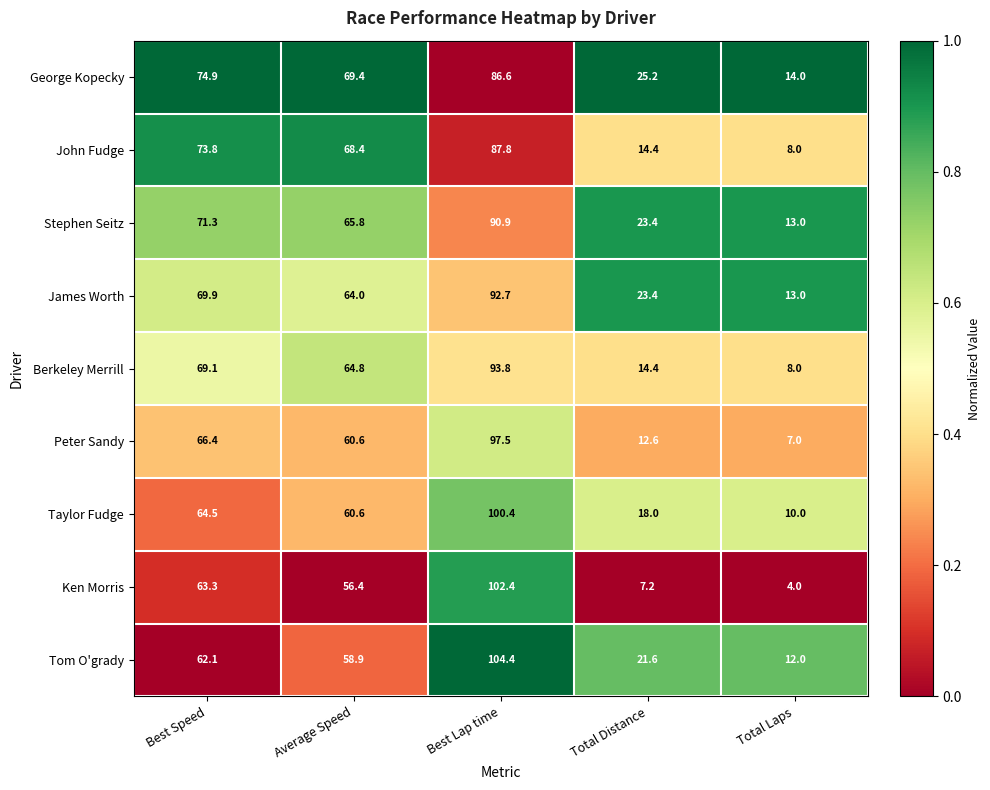

What is the difference between the maximum and minimum values in the Stephen Seitz series?

77.9